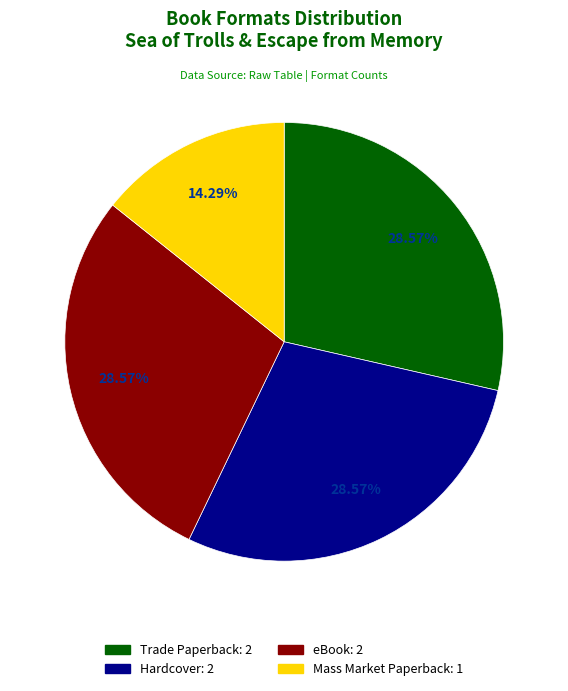

Do eBook and Hardcover together represent more than half of the pie?

Yes